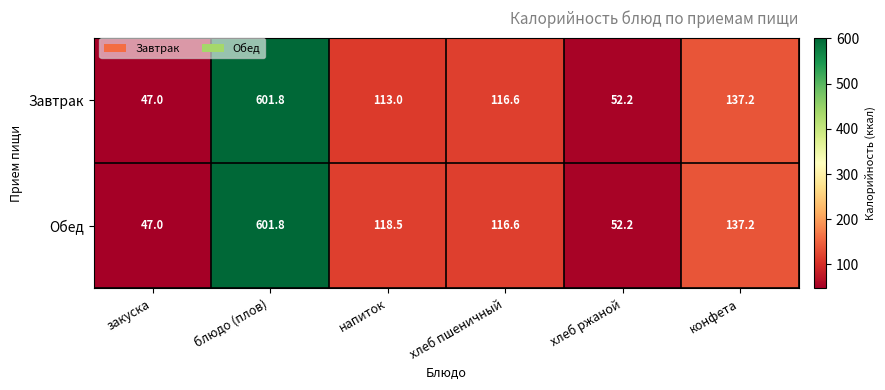

Reading right to left, what are all the values shown in this chart?

Завтрак: 137.2	52.2	116.6	113.0	601.8	47.0
Обед: 137.2	52.2	116.6	118.5	601.8	47.0